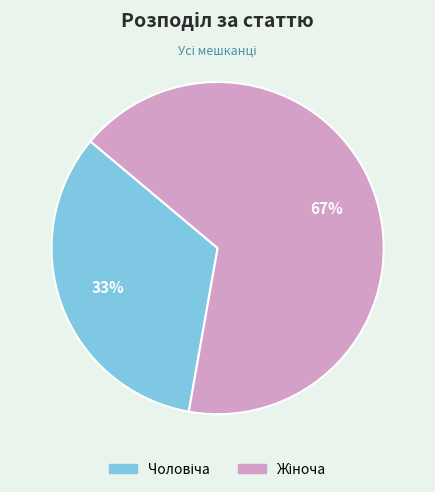

Is there any slice that represents more than half of the pie?

Yes